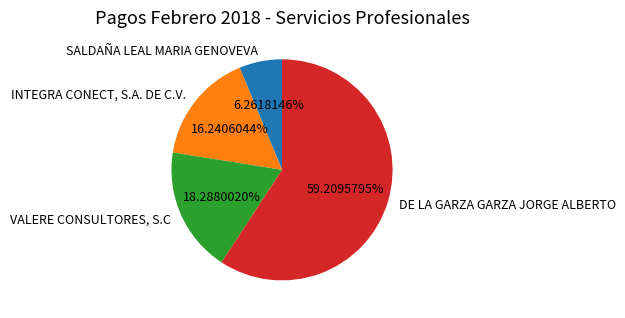

What percentage is the INTEGRA CONECT, S.A. DE C.V. slice, to the nearest percent?

16%